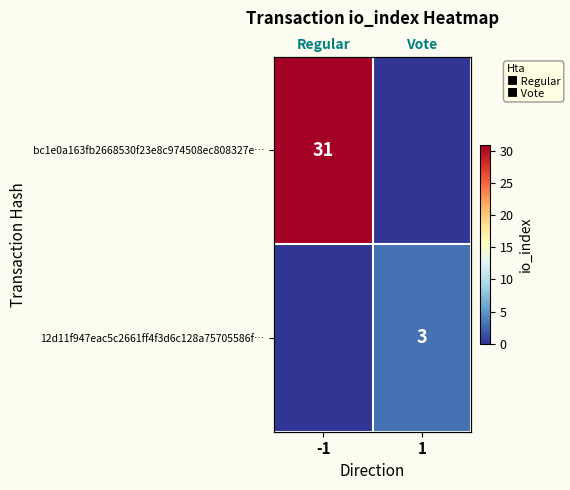

How many data points in 12d11f947eac5c2661ff4f3d6c128a75705586f… are less than 3?

1